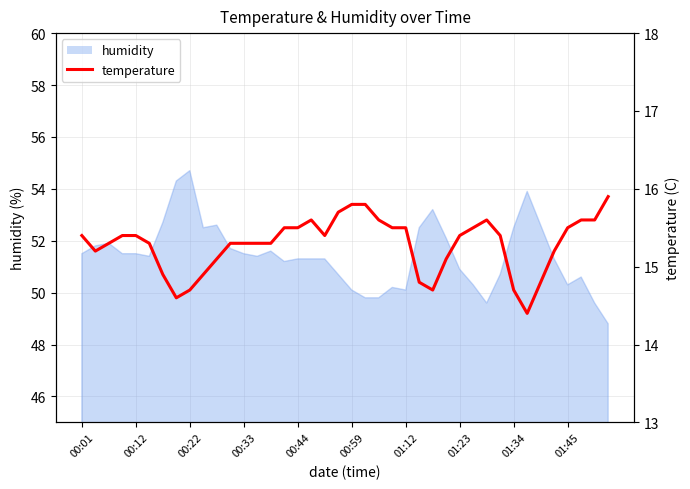

What is the approximate value at 25?

14.8